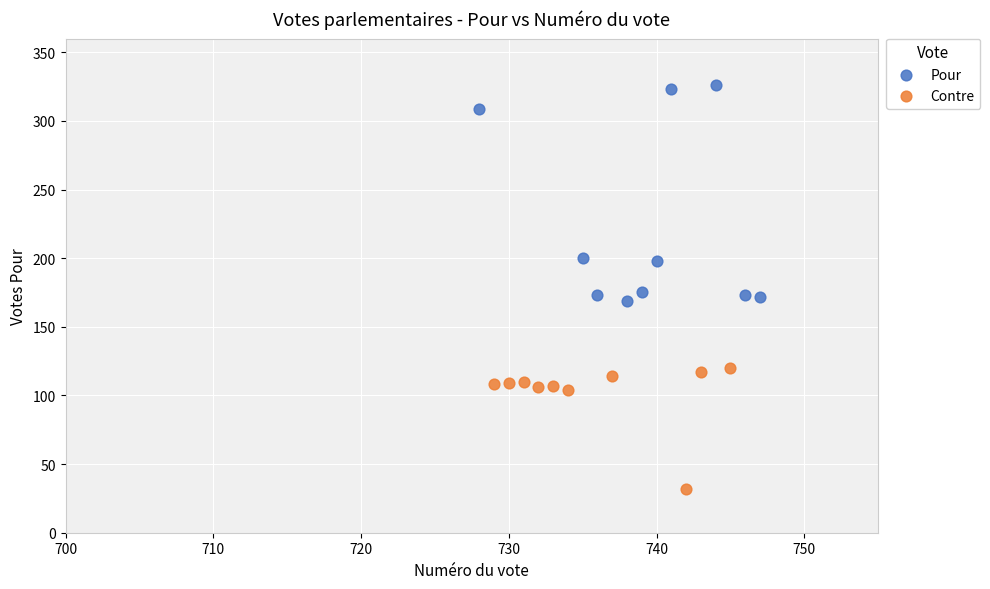

Which series contains the highest Y value?

Pour